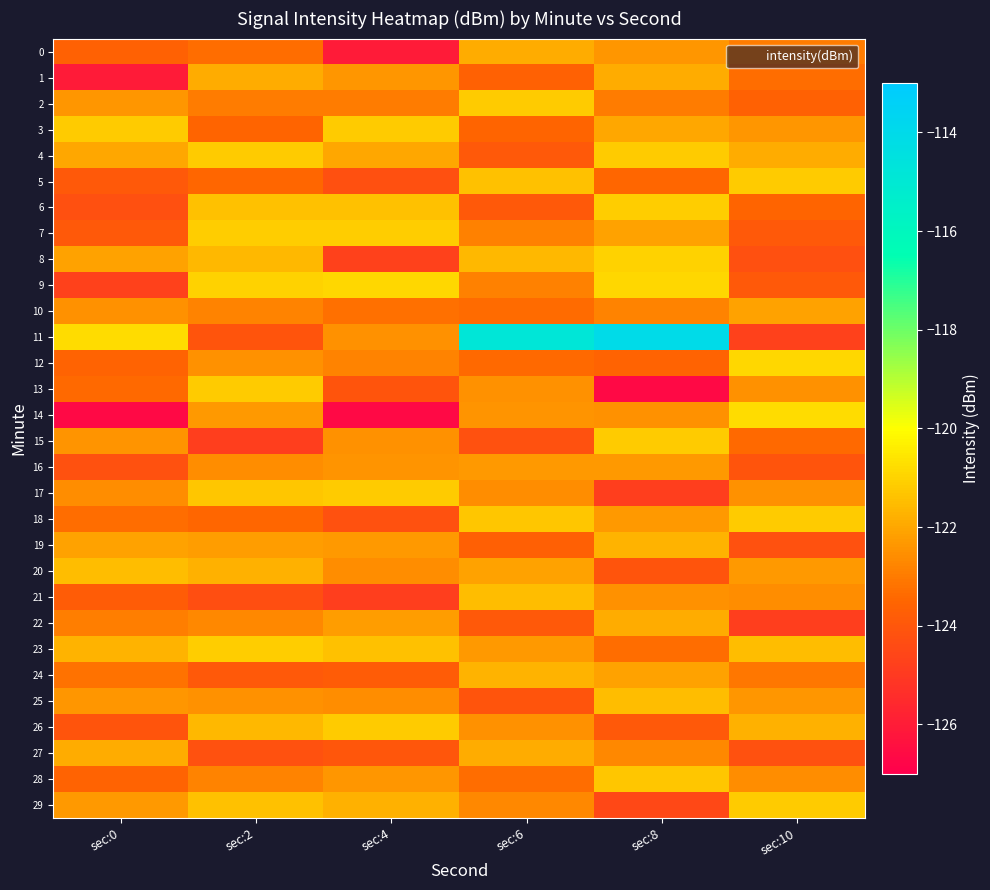

Reading left to right, extract all data points from this chart.

0: sec:0=-123.6	sec:2=-123.3	sec:4=-126.1	sec:6=-121.9	sec:8=-122.4	sec:10=-123.0
1: sec:0=-126.1	sec:2=-121.9	sec:4=-122.4	sec:6=-123.6	sec:8=-121.9	sec:10=-123.3
2: sec:0=-122.4	sec:2=-123.0	sec:4=-123.0	sec:6=-121.2	sec:8=-123.0	sec:10=-123.6
3: sec:0=-121.2	sec:2=-123.5	sec:4=-121.2	sec:6=-123.5	sec:8=-122.0	sec:10=-122.4
4: sec:0=-122.0	sec:2=-121.2	sec:4=-122.0	sec:6=-123.9	sec:8=-121.2	sec:10=-121.9
5: sec:0=-123.9	sec:2=-123.5	sec:4=-124.3	sec:6=-121.4	sec:8=-123.5	sec:10=-121.2
6: sec:0=-124.3	sec:2=-121.4	sec:4=-121.4	sec:6=-123.9	sec:8=-121.1	sec:10=-123.5
7: sec:0=-123.9	sec:2=-121.1	sec:4=-121.1	sec:6=-122.9	sec:8=-122.1	sec:10=-123.9
8: sec:0=-122.1	sec:2=-121.6	sec:4=-124.7	sec:6=-121.6	sec:8=-121.0	sec:10=-124.3
9: sec:0=-124.7	sec:2=-121.0	sec:4=-120.9	sec:6=-122.9	sec:8=-120.9	sec:10=-123.9
10: sec:0=-122.5	sec:2=-122.8	sec:4=-123.3	sec:6=-123.4	sec:8=-122.8	sec:10=-122.1
11: sec:0=-120.8	sec:2=-124.1	sec:4=-122.5	sec:6=-114.8	sec:8=-114.1	sec:10=-124.7
12: sec:0=-123.6	sec:2=-122.5	sec:4=-122.8	sec:6=-123.4	sec:8=-123.6	sec:10=-120.9
13: sec:0=-123.4	sec:2=-121.2	sec:4=-124.1	sec:6=-122.5	sec:8=-126.6	sec:10=-122.5
14: sec:0=-126.6	sec:2=-122.3	sec:4=-126.6	sec:6=-122.5	sec:8=-122.5	sec:10=-120.8
15: sec:0=-122.5	sec:2=-124.9	sec:4=-122.5	sec:6=-124.2	sec:8=-121.2	sec:10=-123.4
16: sec:0=-124.2	sec:2=-122.6	sec:4=-122.5	sec:6=-122.3	sec:8=-122.3	sec:10=-124.1
17: sec:0=-122.6	sec:2=-121.3	sec:4=-121.2	sec:6=-122.6	sec:8=-124.9	sec:10=-122.5
18: sec:0=-123.3	sec:2=-123.5	sec:4=-124.2	sec:6=-121.3	sec:8=-122.3	sec:10=-121.2
19: sec:0=-122.1	sec:2=-122.2	sec:4=-122.3	sec:6=-123.7	sec:8=-121.7	sec:10=-124.2
20: sec:0=-121.5	sec:2=-121.8	sec:4=-122.6	sec:6=-122.1	sec:8=-124.1	sec:10=-122.3
21: sec:0=-123.8	sec:2=-124.3	sec:4=-124.9	sec:6=-121.5	sec:8=-122.5	sec:10=-122.6
22: sec:0=-122.9	sec:2=-122.7	sec:4=-122.2	sec:6=-123.9	sec:8=-121.9	sec:10=-124.9
23: sec:0=-121.7	sec:2=-121.1	sec:4=-121.4	sec:6=-122.3	sec:8=-123.3	sec:10=-121.5
24: sec:0=-123.2	sec:2=-123.9	sec:4=-123.8	sec:6=-121.7	sec:8=-122.1	sec:10=-123.1
25: sec:0=-122.4	sec:2=-122.5	sec:4=-122.6	sec:6=-124.1	sec:8=-121.5	sec:10=-122.4
26: sec:0=-124.1	sec:2=-121.6	sec:4=-121.2	sec:6=-122.5	sec:8=-123.9	sec:10=-121.8
27: sec:0=-121.9	sec:2=-124.2	sec:4=-124.0	sec:6=-121.9	sec:8=-122.7	sec:10=-124.2
28: sec:0=-123.6	sec:2=-122.8	sec:4=-122.4	sec:6=-123.3	sec:8=-121.3	sec:10=-122.6
29: sec:0=-122.3	sec:2=-121.4	sec:4=-121.8	sec:6=-122.7	sec:8=-124.5	sec:10=-121.2